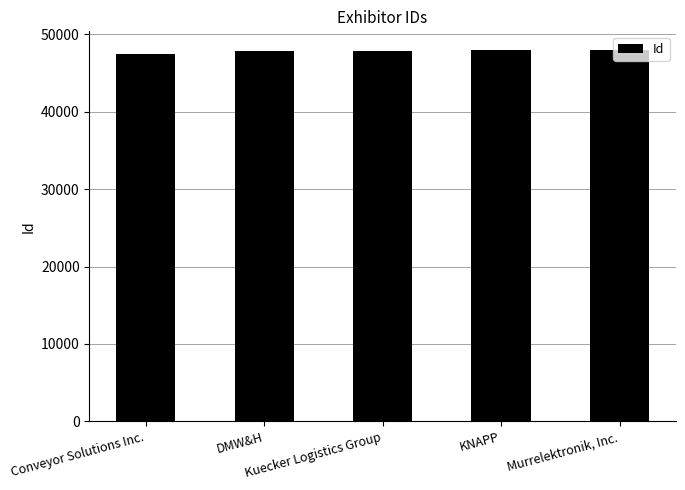

What is the approximate value at Kuecker Logistics Group, to the nearest 50?

47850